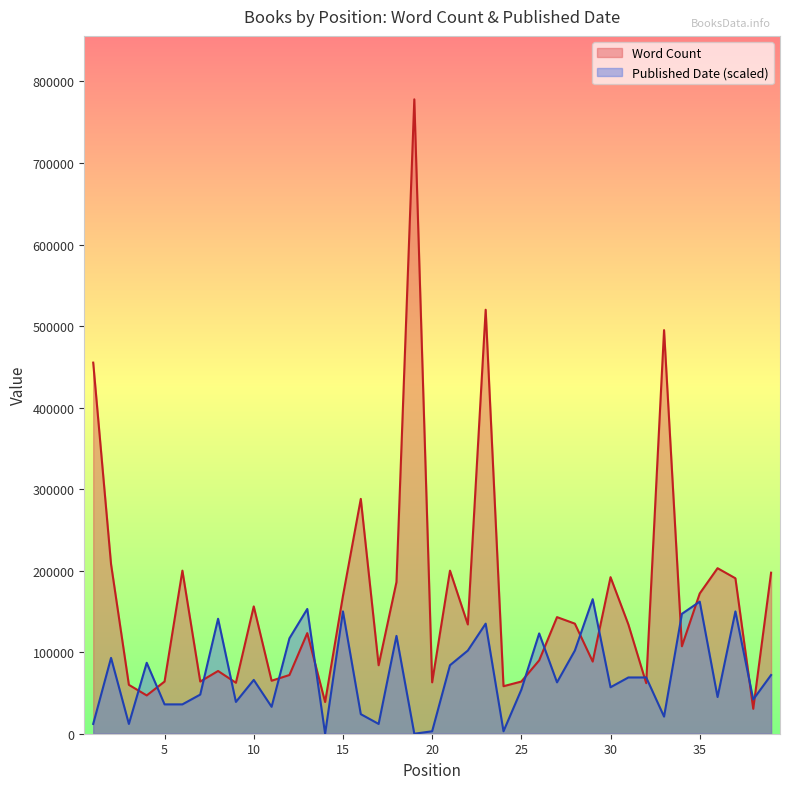

Where is Word Count nearest to the value 404300?

1